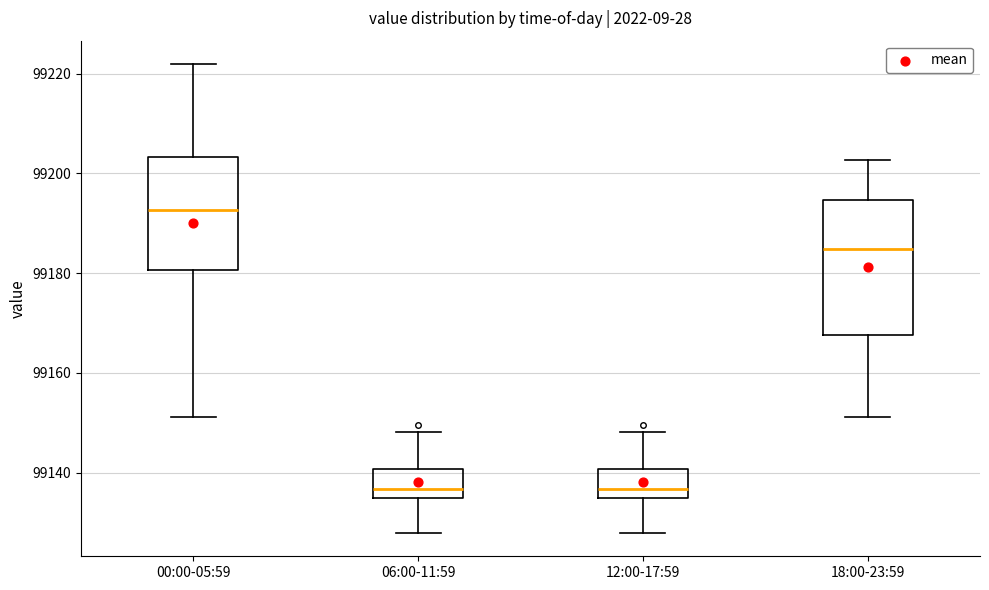

Which box's median line is the highest?

00:00-05:59